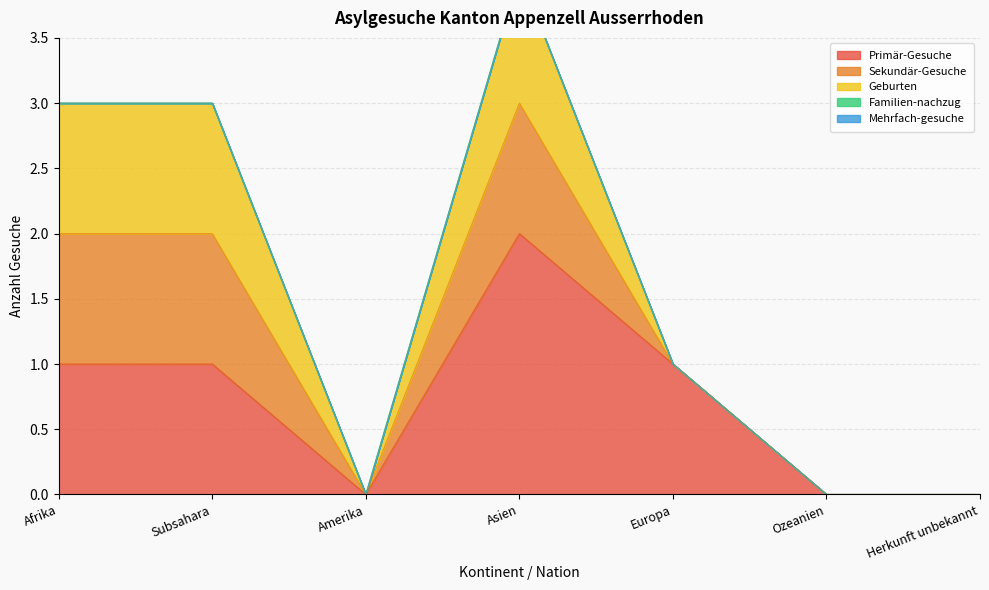

Reading left to right, transcribe all the data shown in this chart.

Primär-Gesuche: 1	1	0	2	1	0	0
Sekundär-Gesuche: 1	1	0	1	0	0	0
Geburten: 1	1	0	1	0	0	0
Familien-nachzug: 0	0	0	0	0	0	0
Mehrfach-gesuche: 0	0	0	0	0	0	0